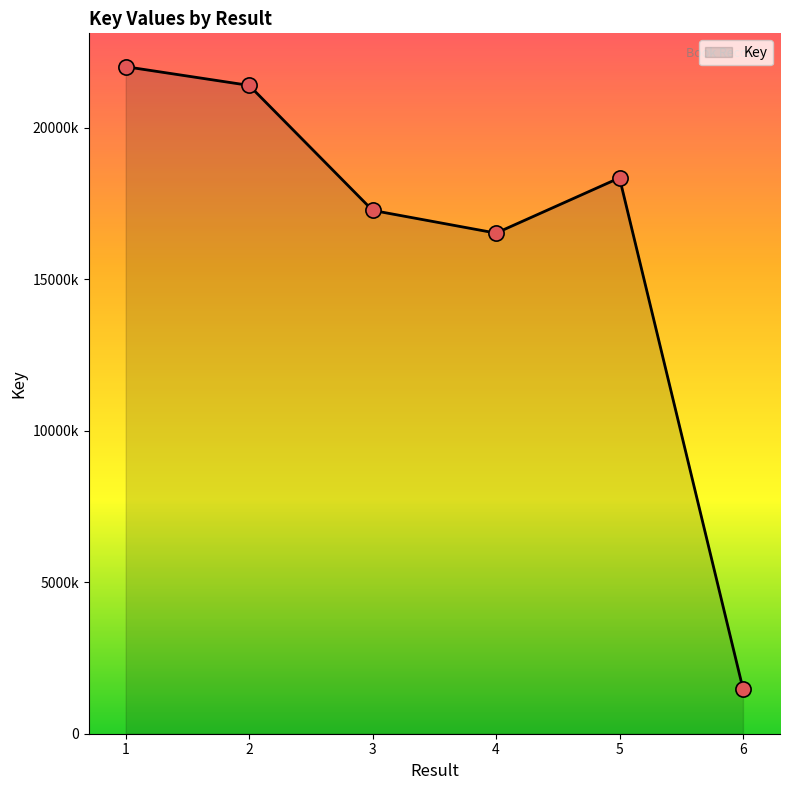

What is the change in value from 2 to 3?

-4124073